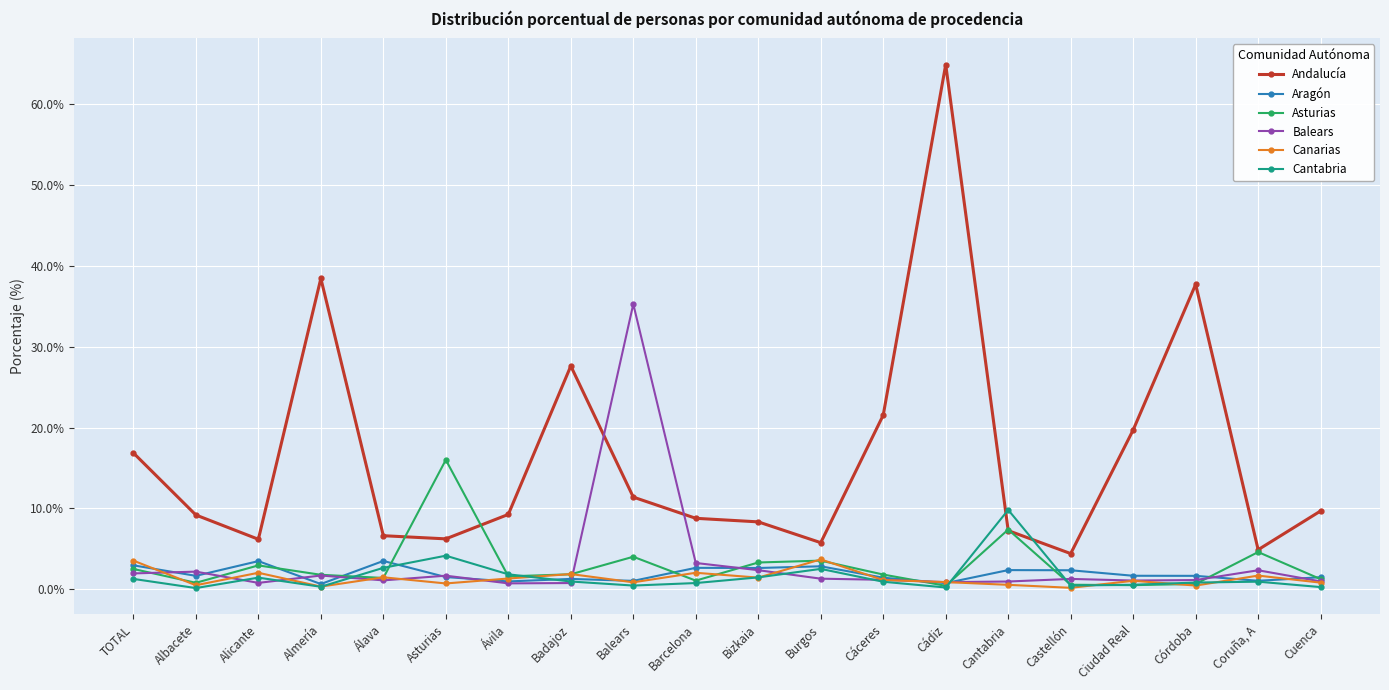

What is the minimum value for Andalucía?

4.4